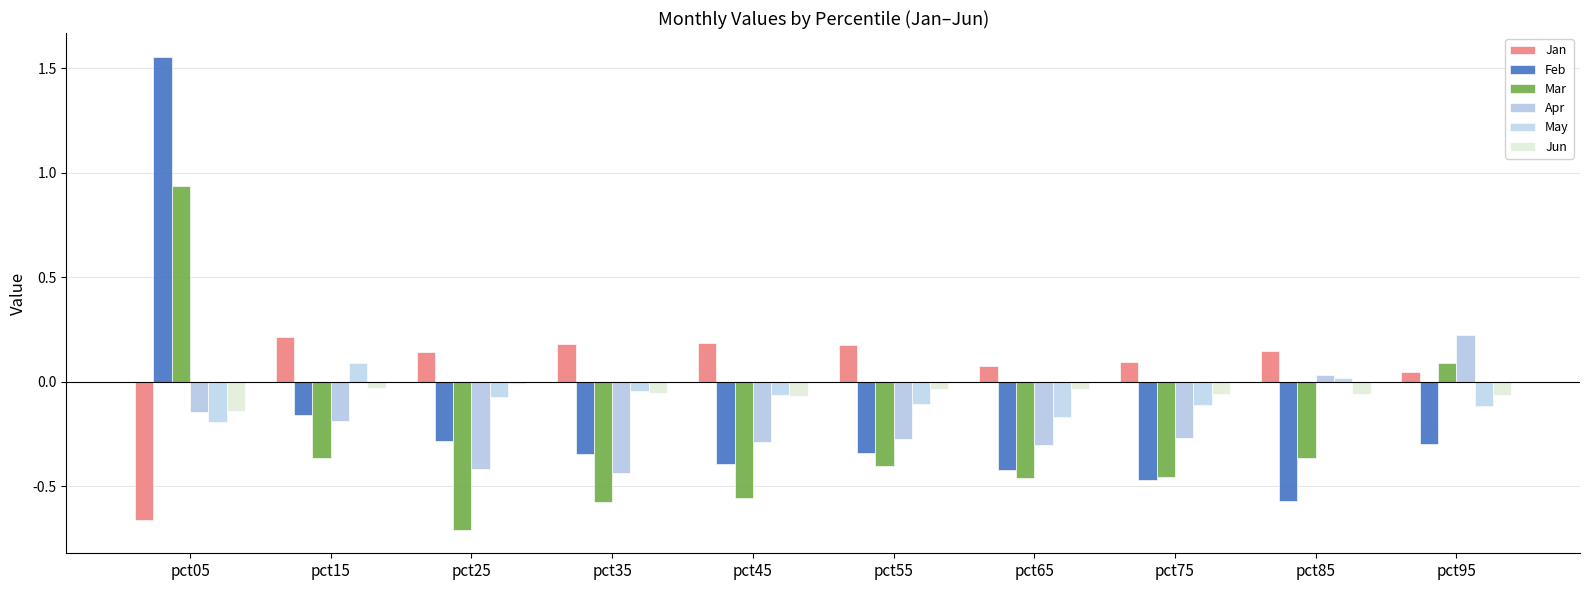

What are all the series names shown in the legend?

Jan, Feb, Mar, Apr, May, Jun